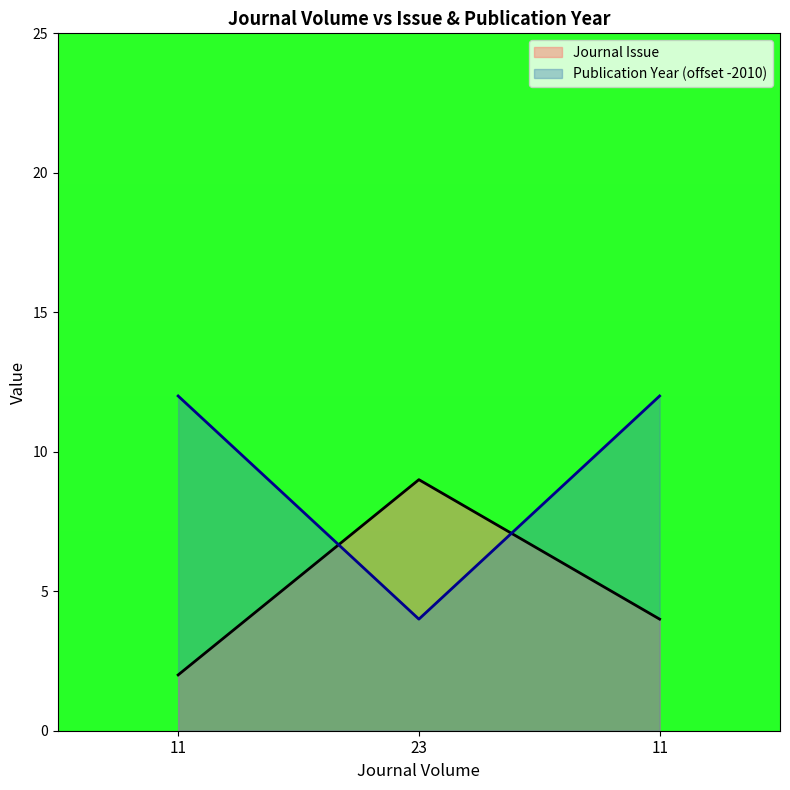

Is it true that Journal Issue equals 6 at 11?

False